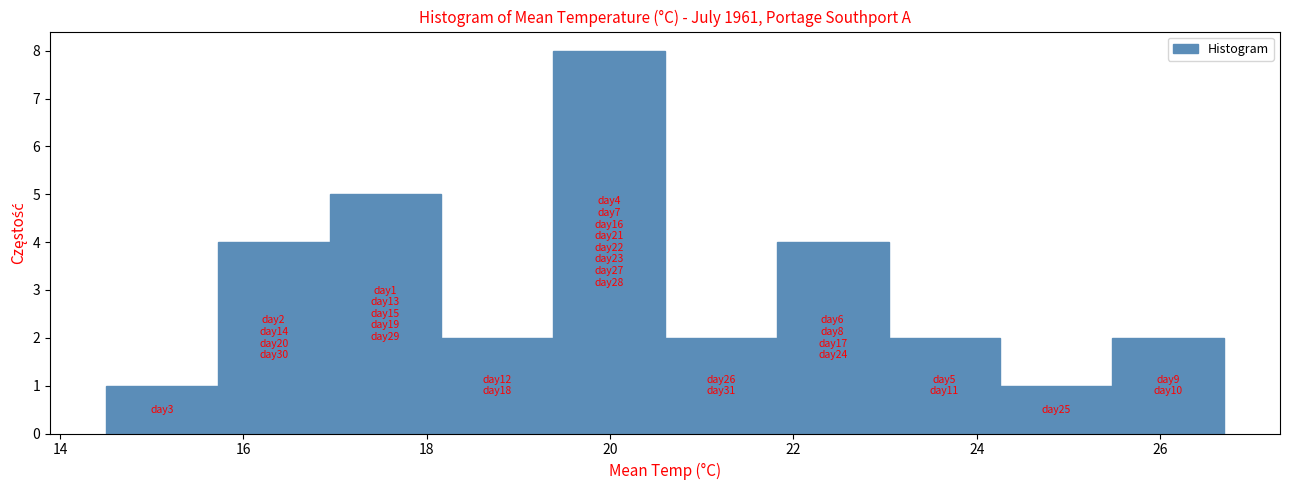

Which range on the x-axis has the tallest bar?

19.38 to 20.60